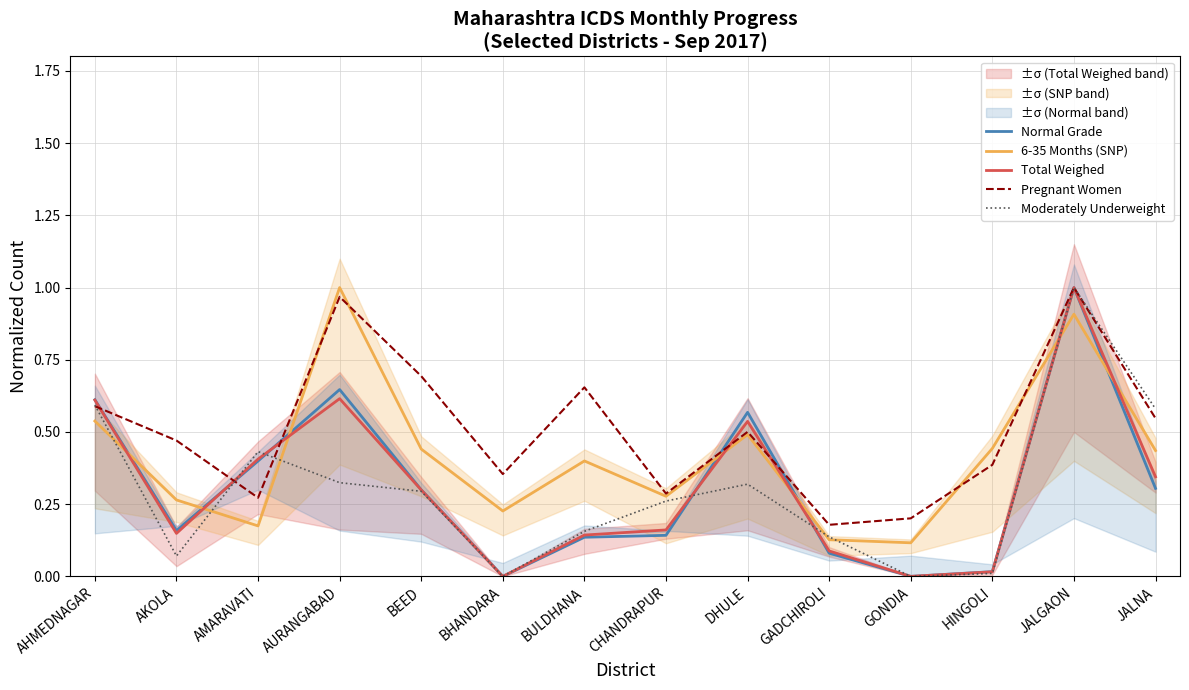

What are all the series names shown in the legend?

Normal Grade, 6-35 Months (SNP), Total Weighed, Pregnant Women, Moderately Underweight